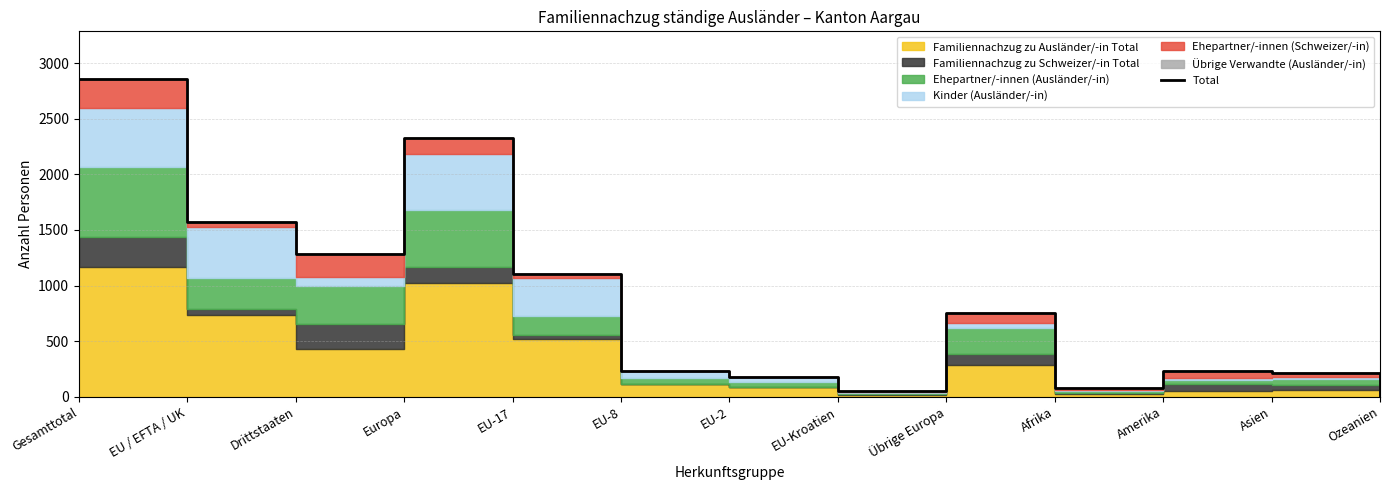

What position from the left is Asien?

12